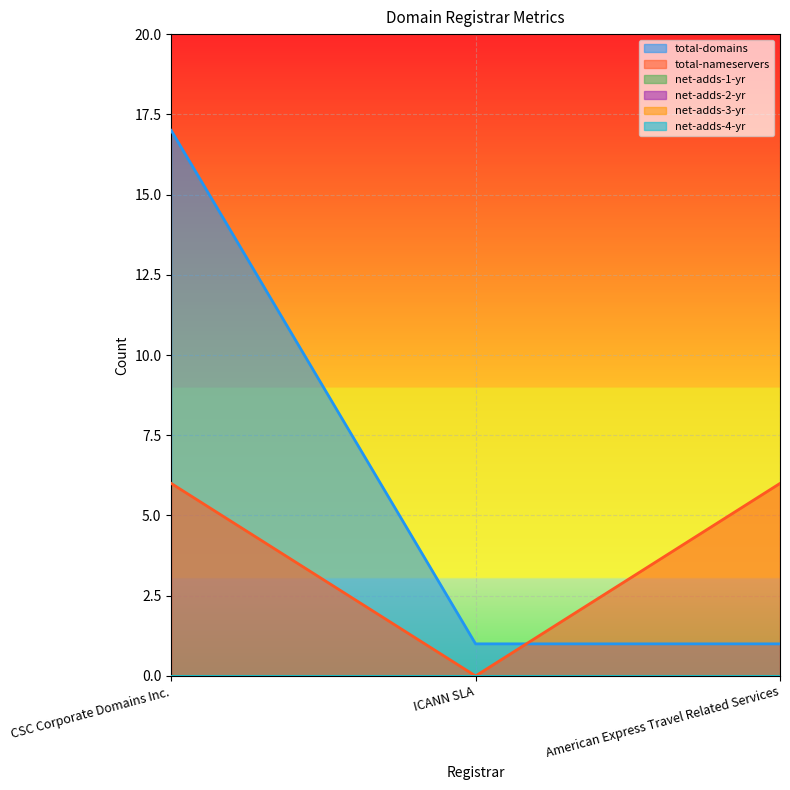

Which label corresponds to the largest value in the chart?

CSC Corporate Domains Inc.